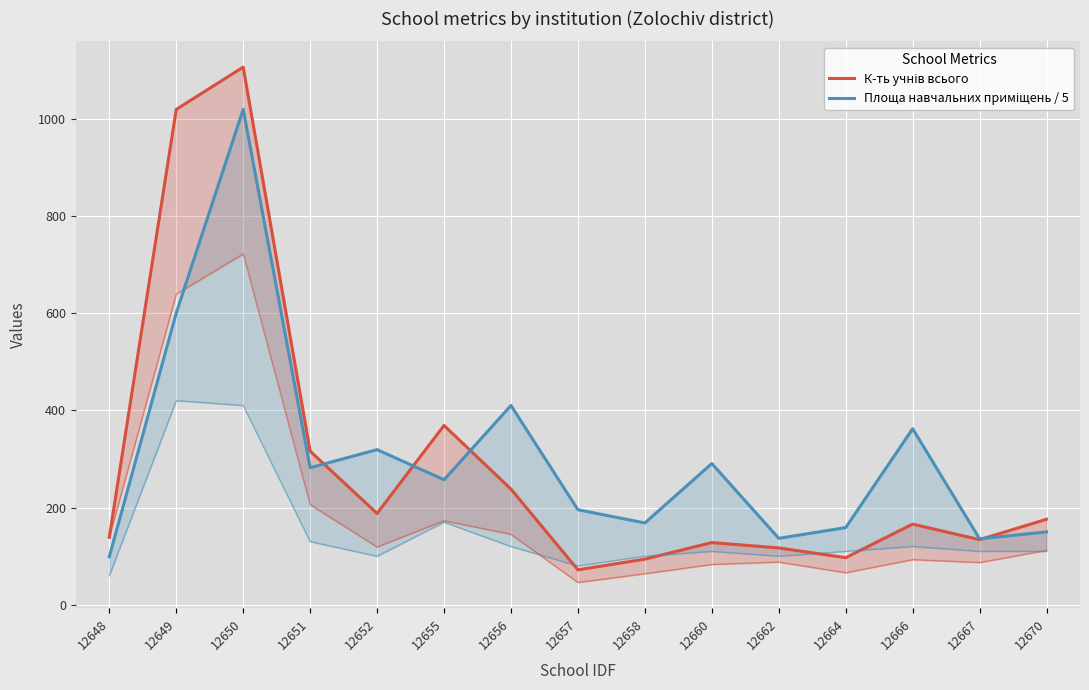

Between which two adjacent categories do К-ть учнів всього and Площа навчальних приміщень / 5 first intersect?

12651 and 12652